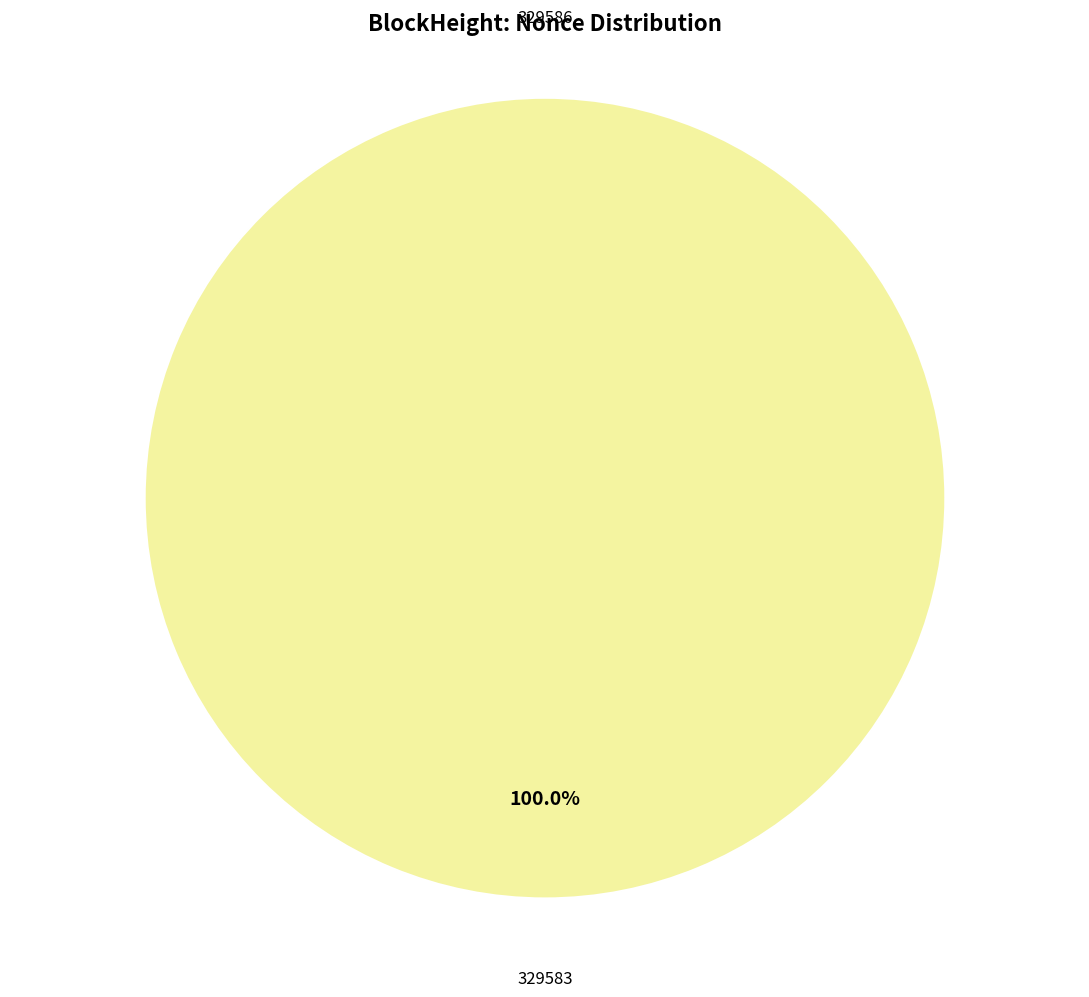

How many slices are in this pie chart?

2